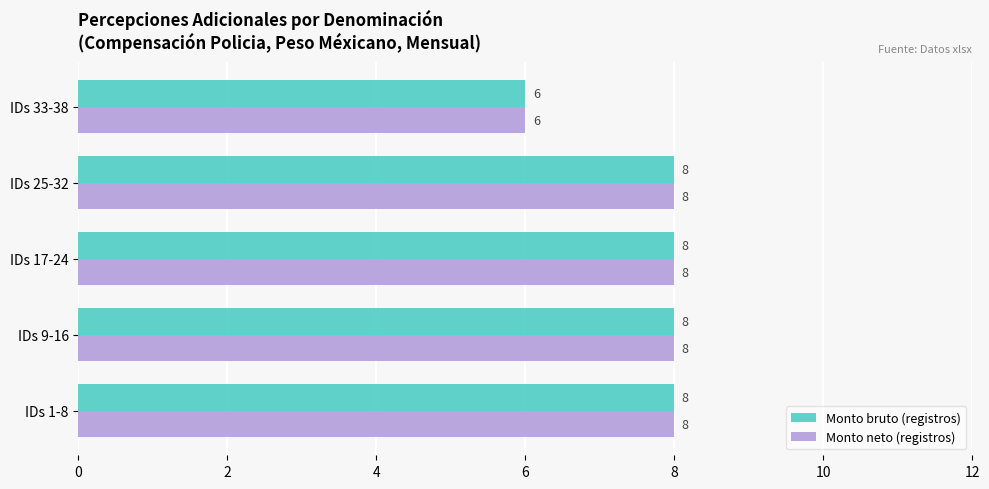

How many Monto neto (registros) values are between 8 and 9?

4